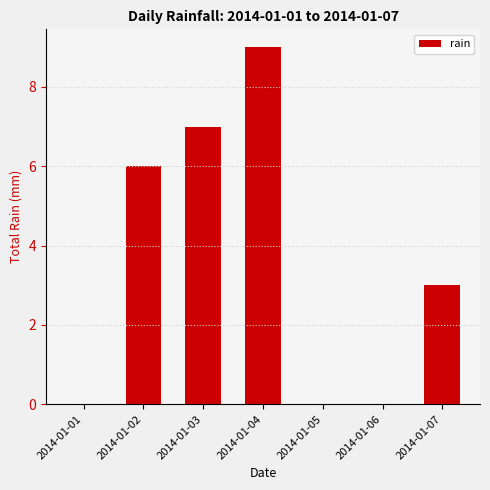

Does the chart contain stacked bars?

No